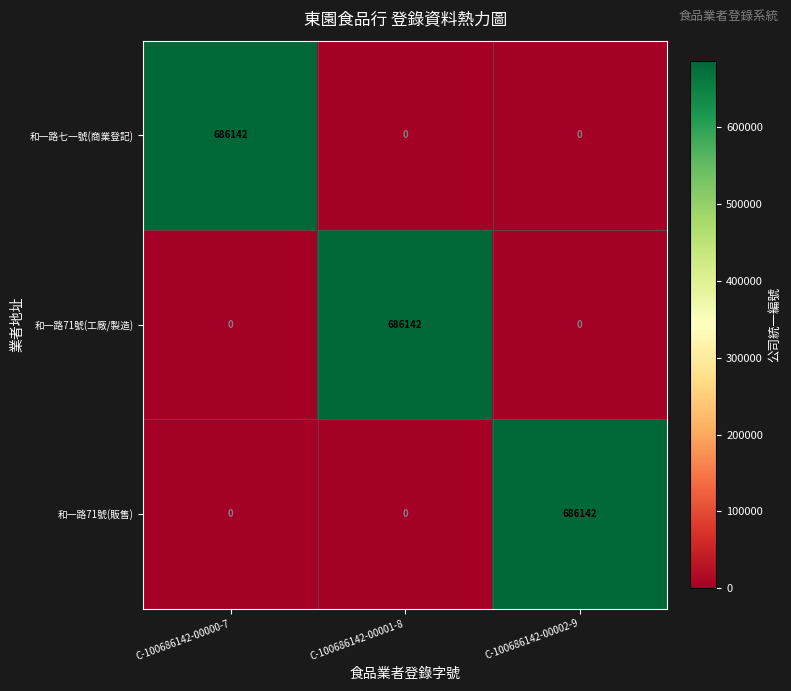

What is the sum of all 和一路71號(工廠/製造) values?

686142